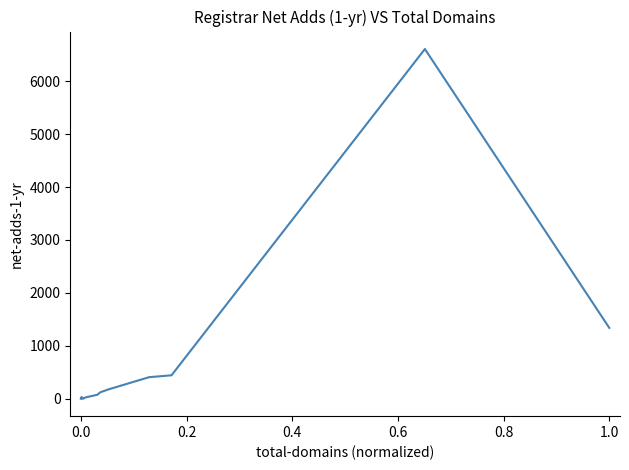

What is the greatest value displayed?

6608